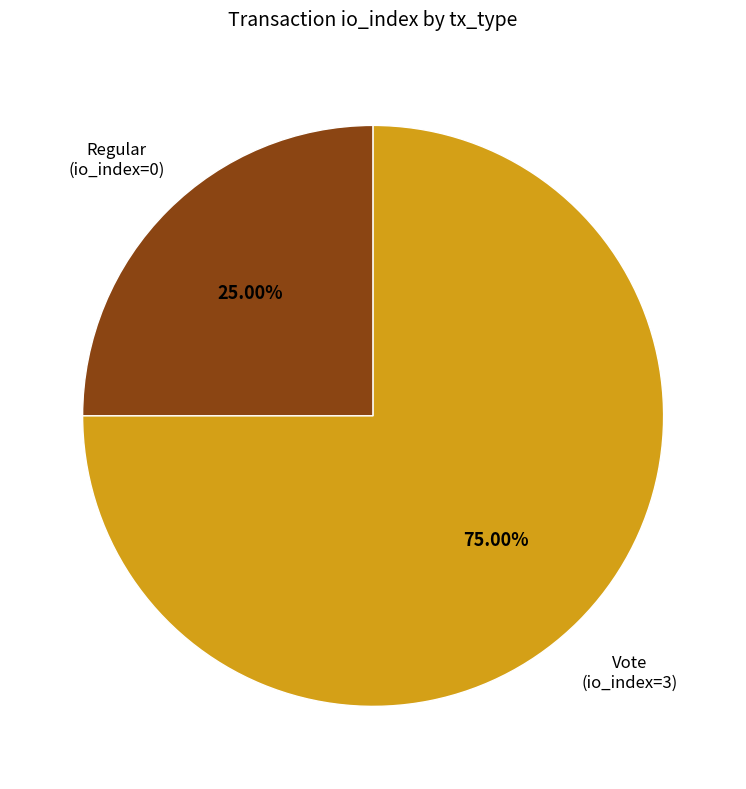

Is there a majority slice in this chart?

Yes